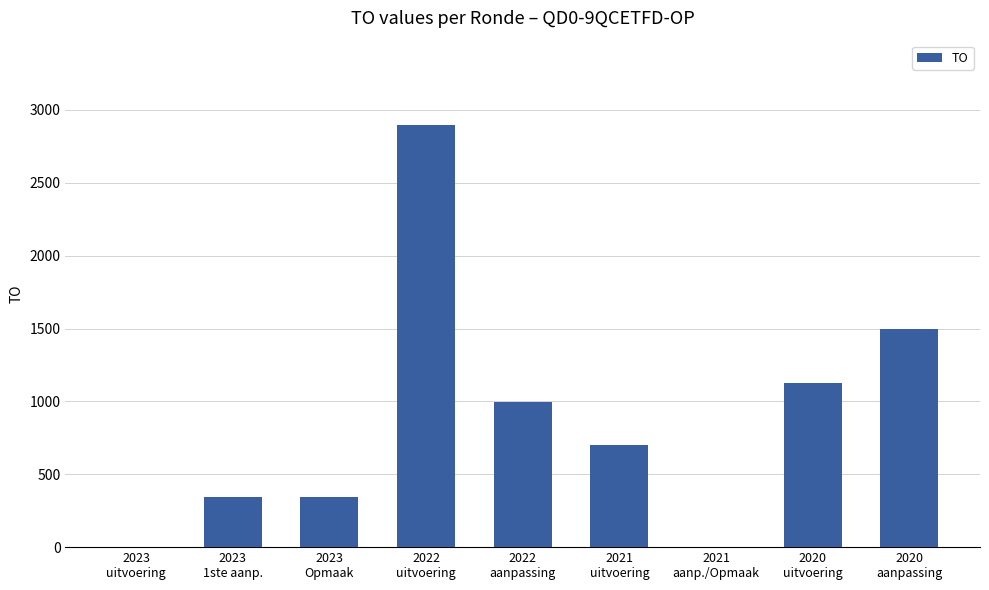

Count the number of data series in this chart.

1